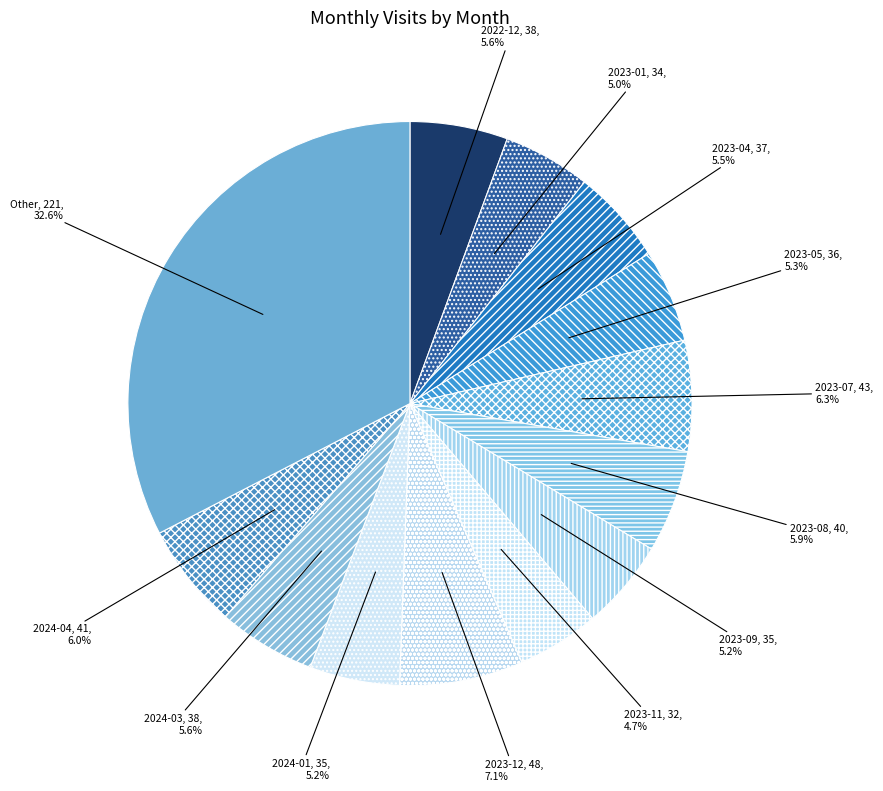

Between 2023-12 and 2024-01, which is larger?

2023-12